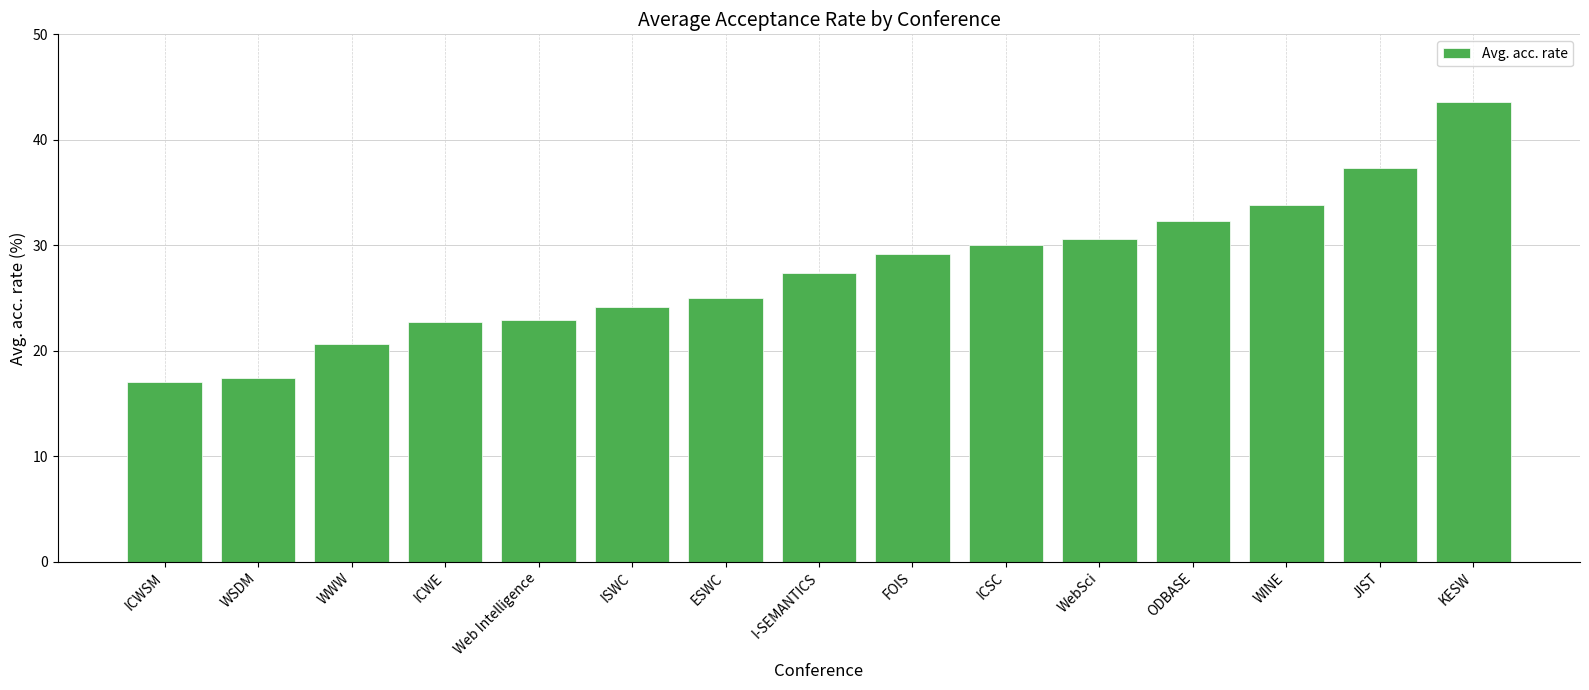

Read the value at ISWC.

24.1